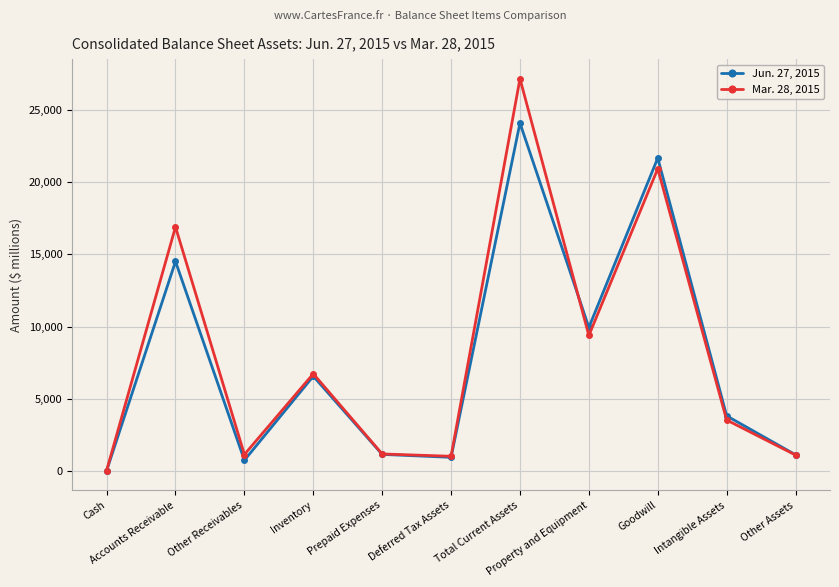

How many interior local peaks does the Mar. 28, 2015 series have?

4